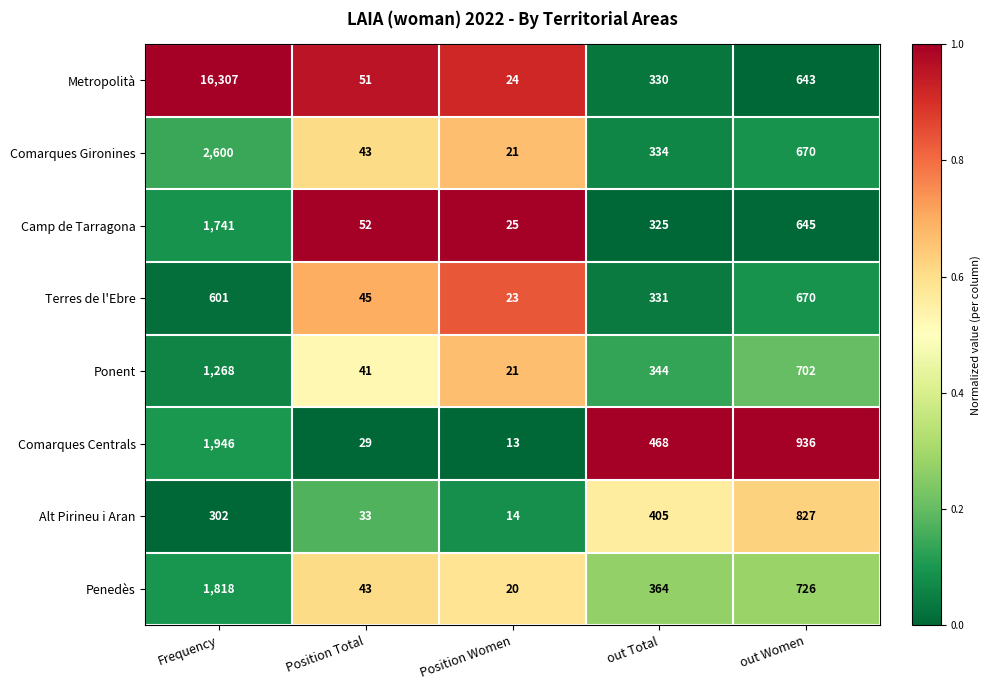

Which series has the largest total across all categories?

Metropolità